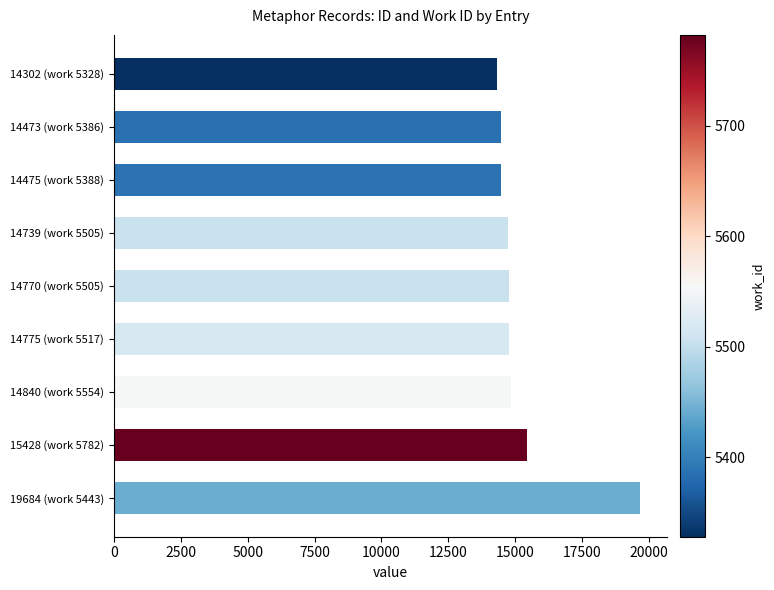

What is the change in value from 14302 (work 5328) to 19684 (work 5443)?

+5382